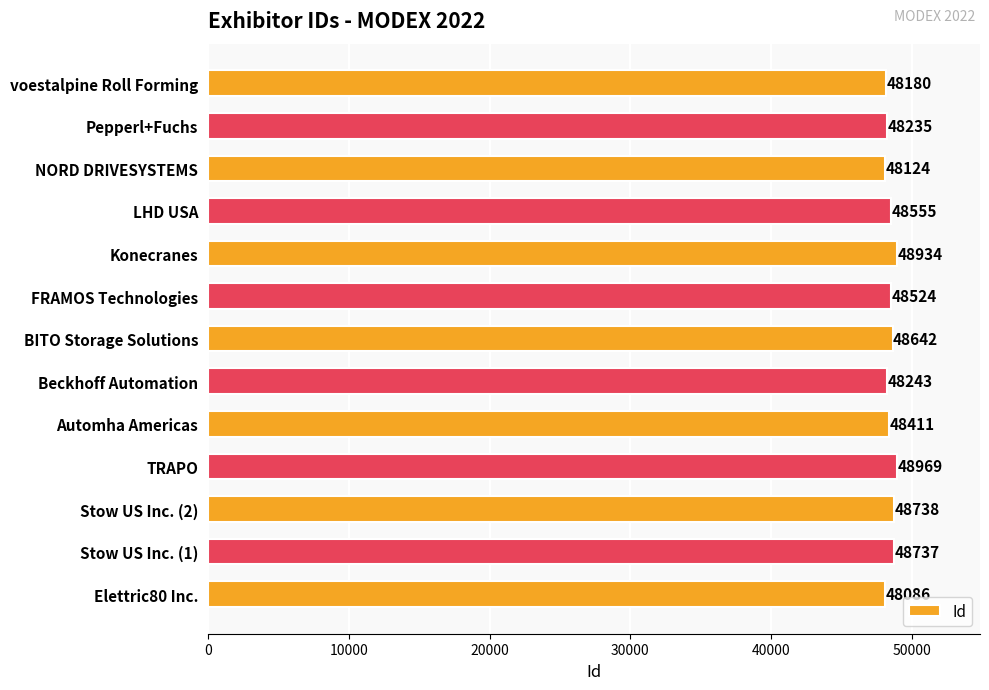

How many categories are shown in the chart?

13